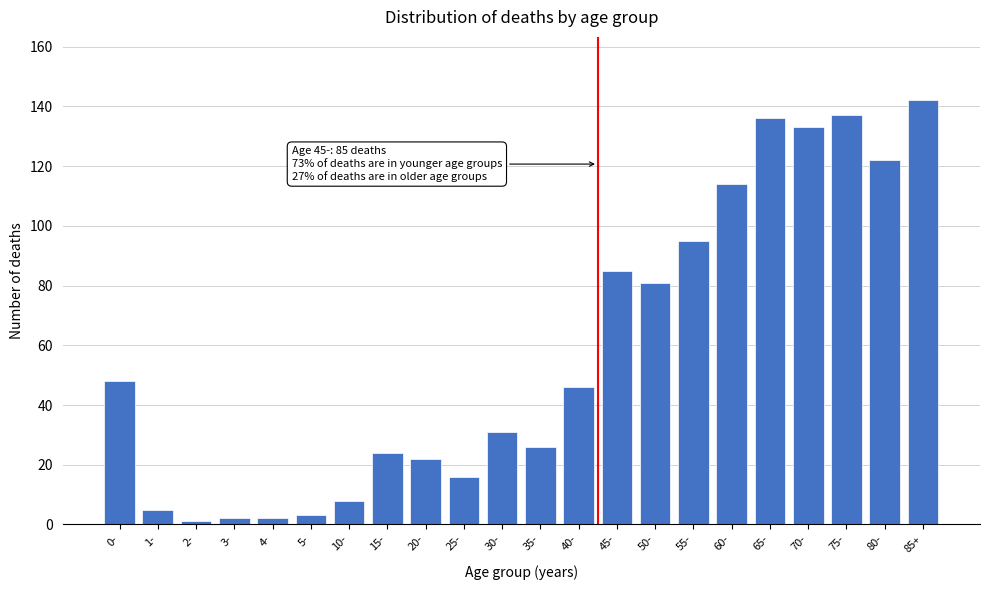

Reading right to left, list all the values displayed in this chart.

142	122	137	133	136	114	95	81	85	46	26	31	16	22	24	8	3	2	2	1	5	48